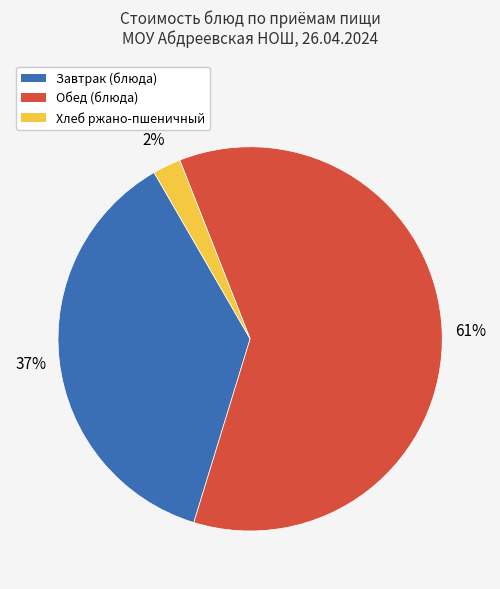

To the nearest percent, what is the average slice percentage?

33%